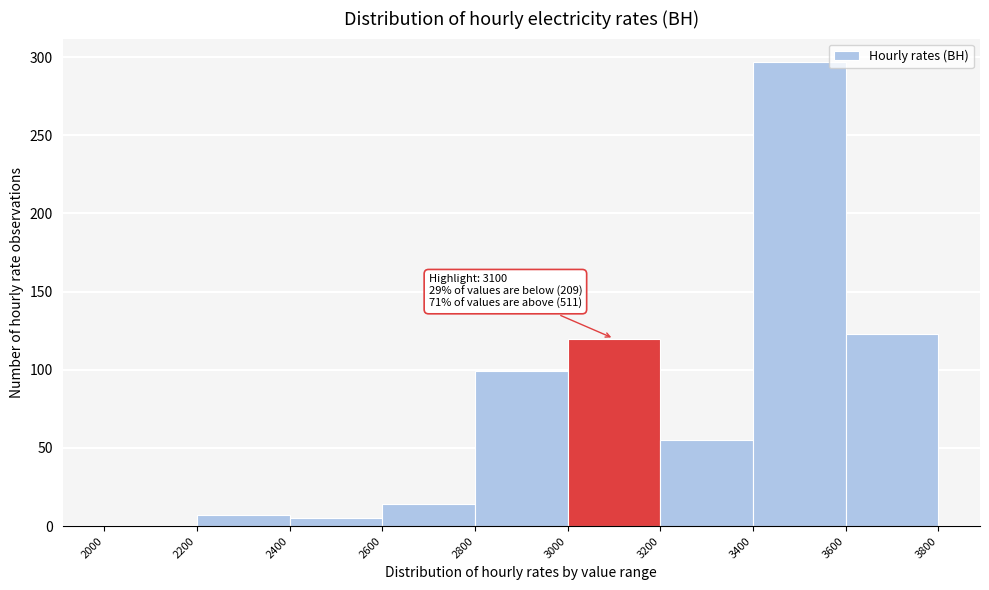

Which range on the x-axis has the tallest bar?

3400 to 3600